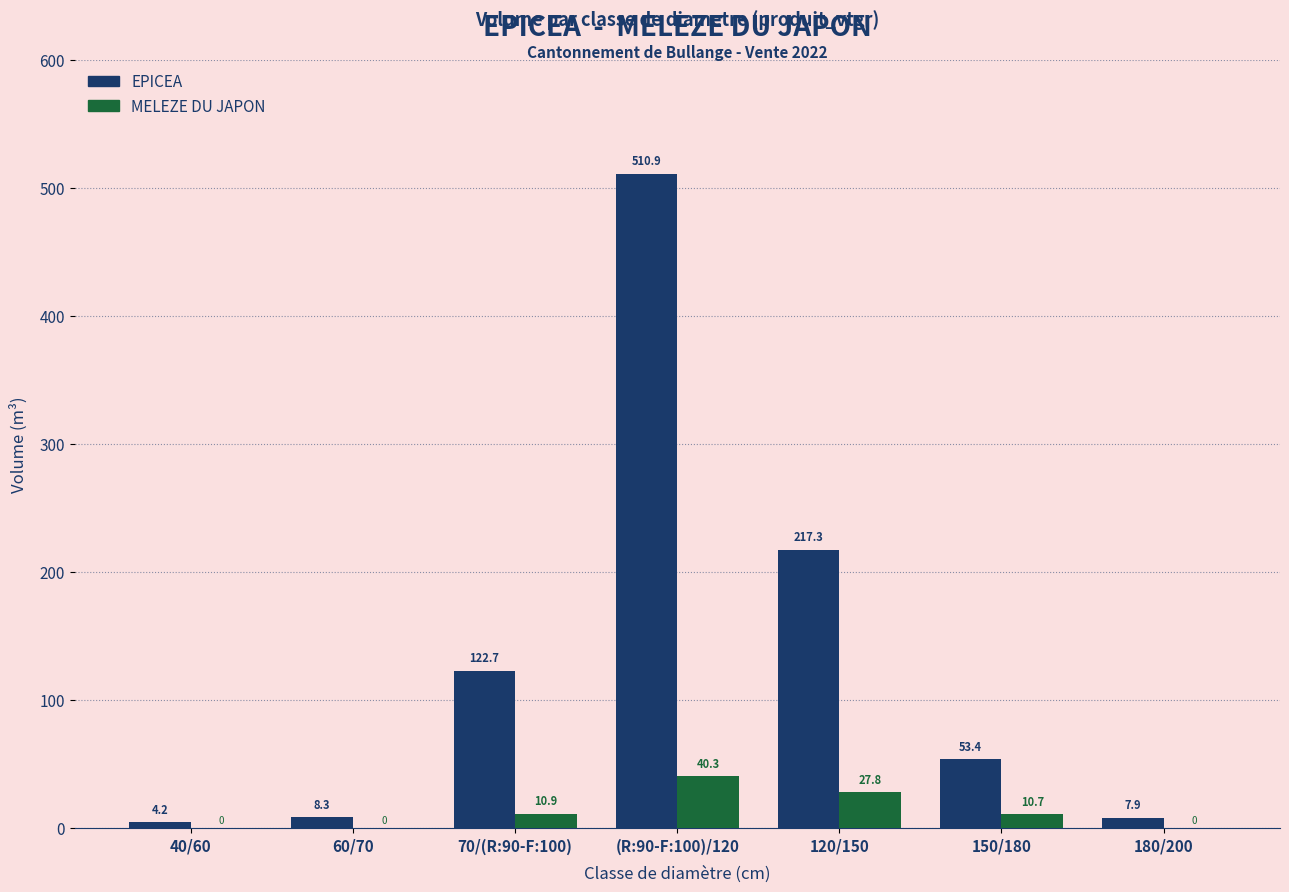

Between 60/70 and (R:90-F:100)/120, which series saw the biggest shift?

EPICEA